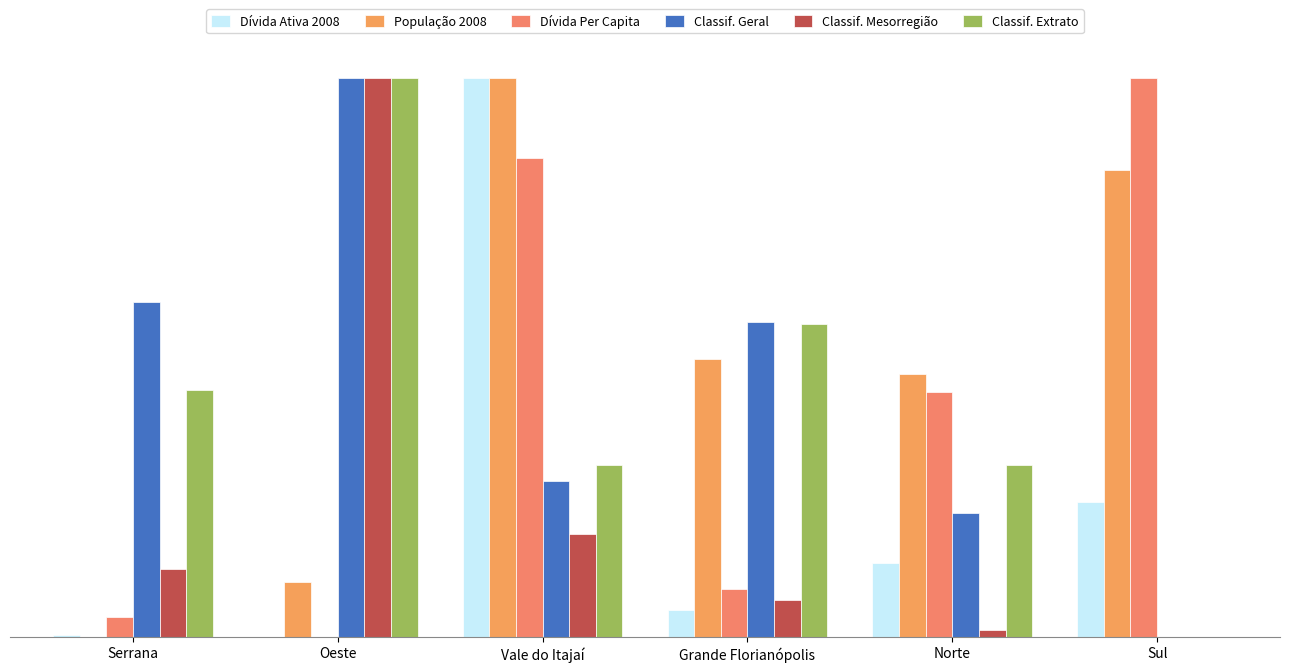

The value of Classif. Extrato at Sul is 0.0. True or false?

True